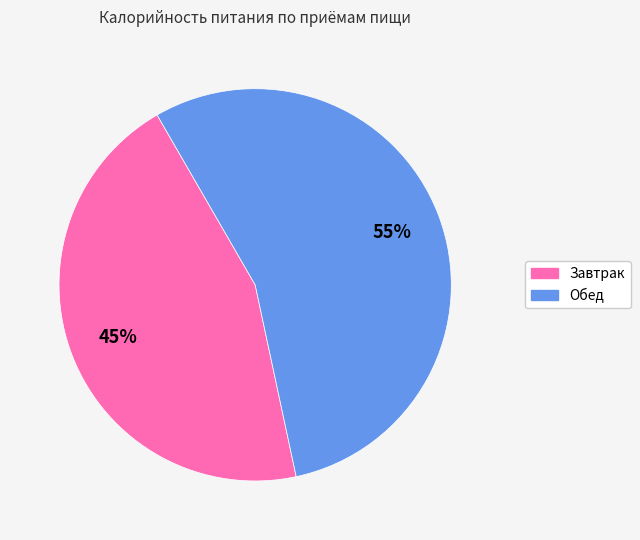

Between Обед and Завтрак, which is larger?

Обед